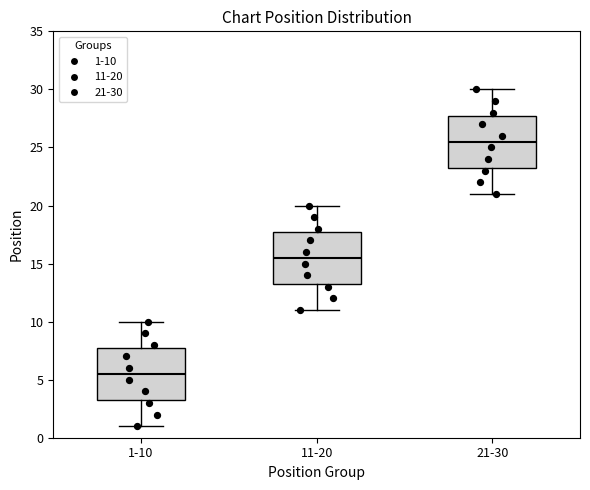

Reading left to right, transcribe this box plot: for each box, give where its median line is, the range the box spans, and where its two whiskers end, as read against the y-axis. The values are not printed on the chart, so give them approximately, as read against the axis.

1-10: median 5.5, box 3.5 to 8.0, whiskers 1.0 to 10.0
11-20: median 15.5, box 13.5 to 18.0, whiskers 11.0 to 20.0
21-30: median 25.5, box 23.5 to 28.0, whiskers 21.0 to 30.0